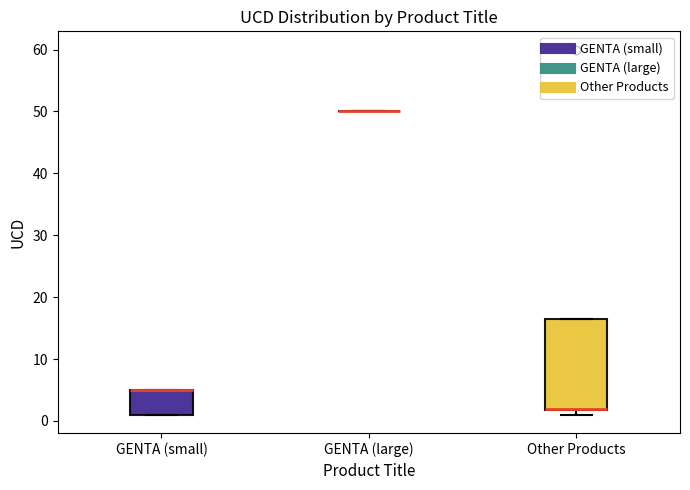

Reading left to right, transcribe this box plot: for each box, give where its median line is, the range the box spans, and where its two whiskers end, as read against the y-axis. The values are not printed on the chart, so give them approximately, as read against the axis.

GENTA (small): median 5 (drawn on the box's upper edge), box 1 to 5, whiskers 1 to 5
GENTA (large): box collapsed to a line at 50, whiskers 50 to 50
Other Products: median 2 (drawn on the box's lower edge), box 2 to 17, whiskers 1 to 17